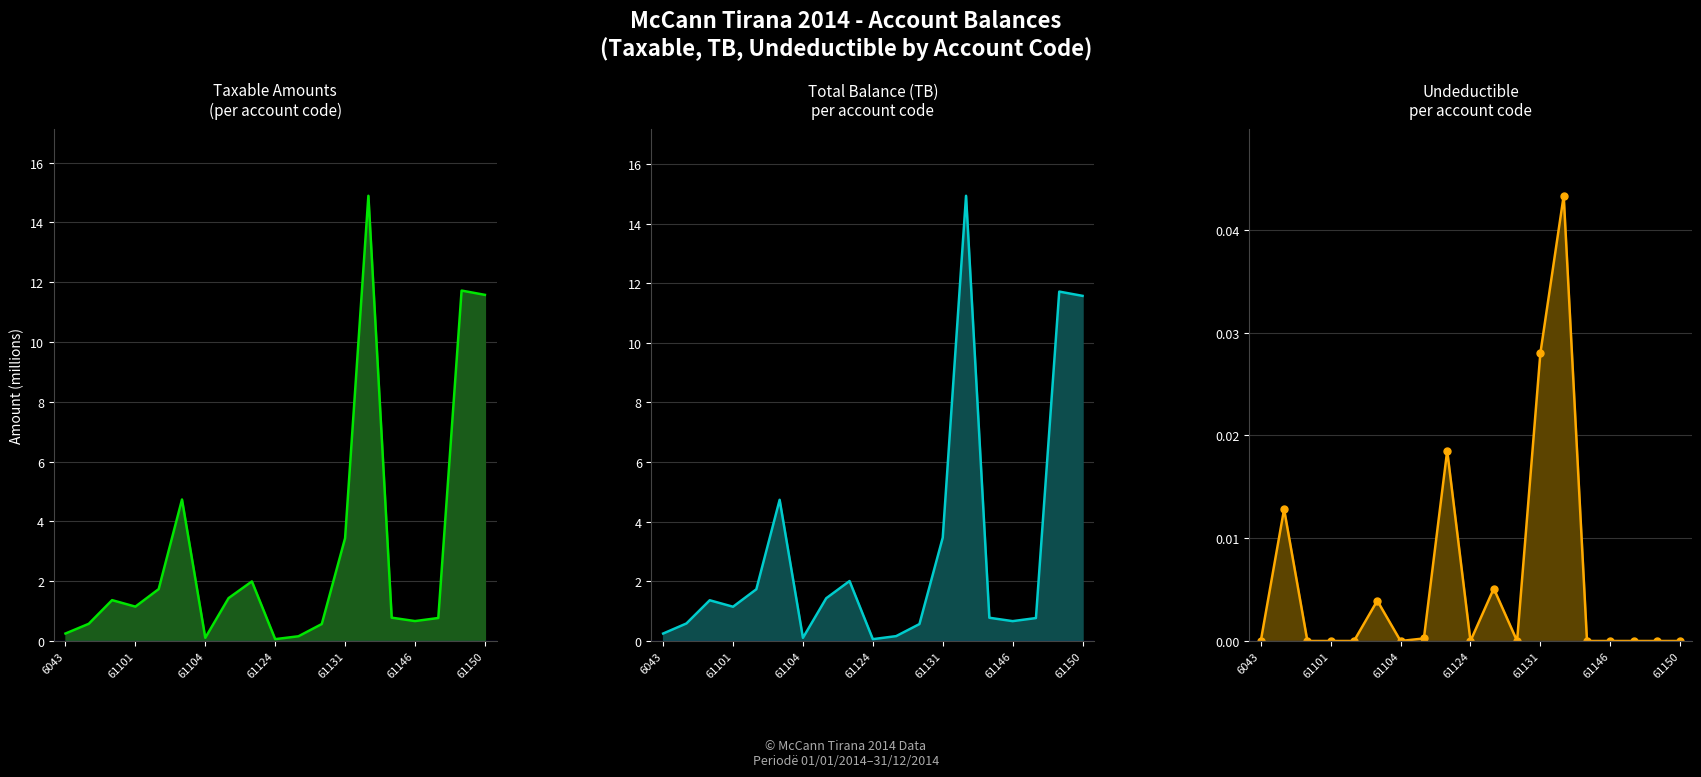

True or false: Taxable Amounts line and Total Balance (TB) line cross at least once.

False